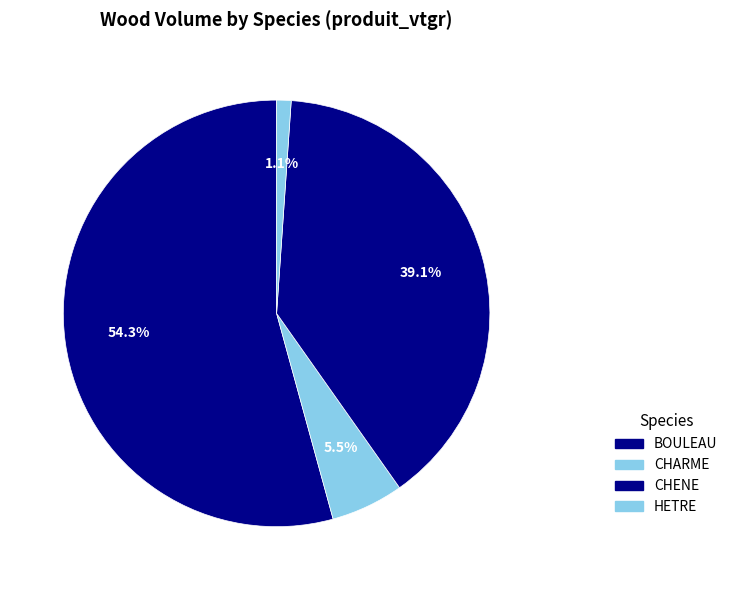

Rank the categories by value from lowest to highest.

HETRE, CHARME, CHENE, BOULEAU